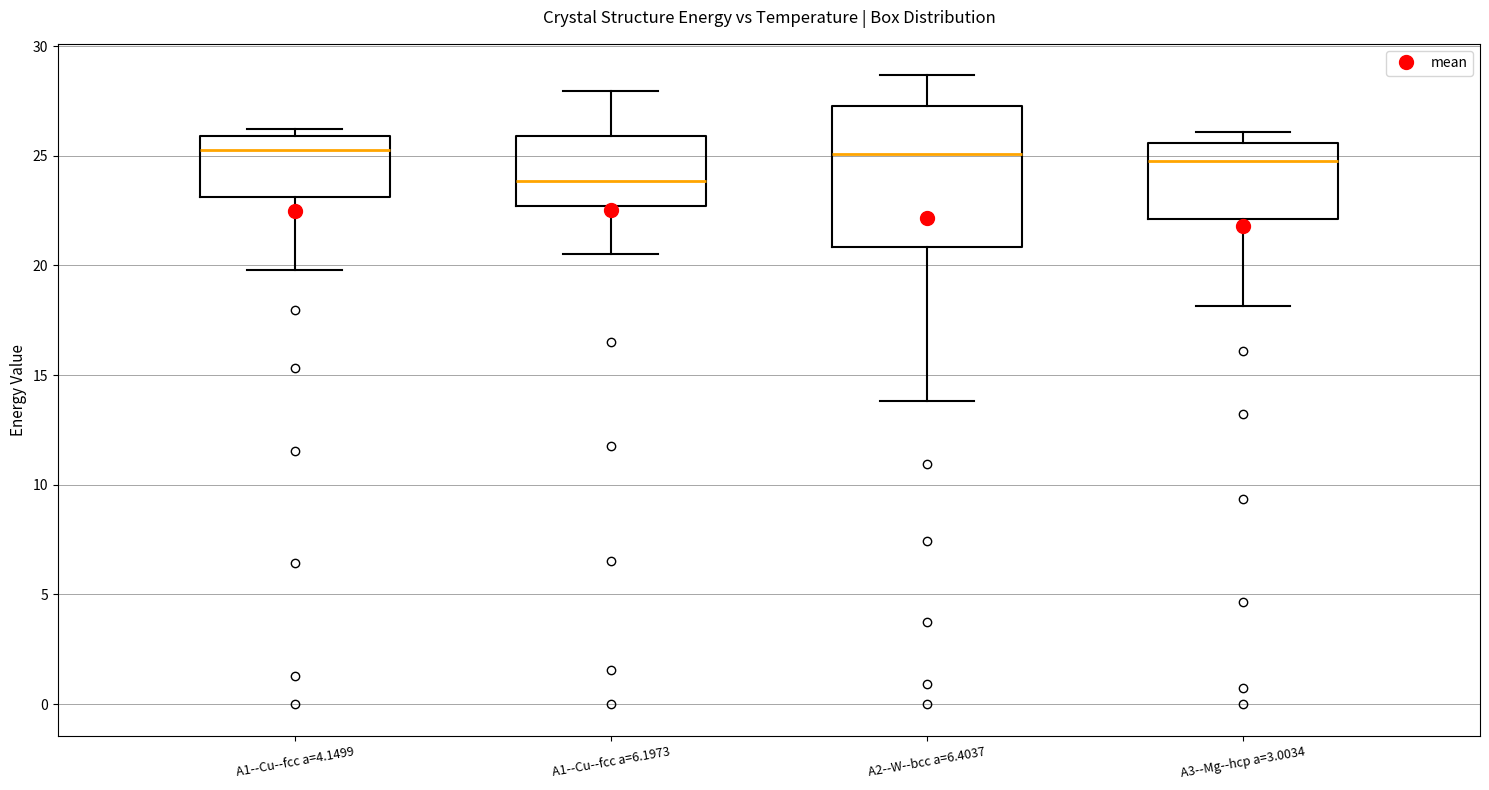

Which box is the tallest, from its lower edge to its upper edge?

A2--W--bcc a=6.4037